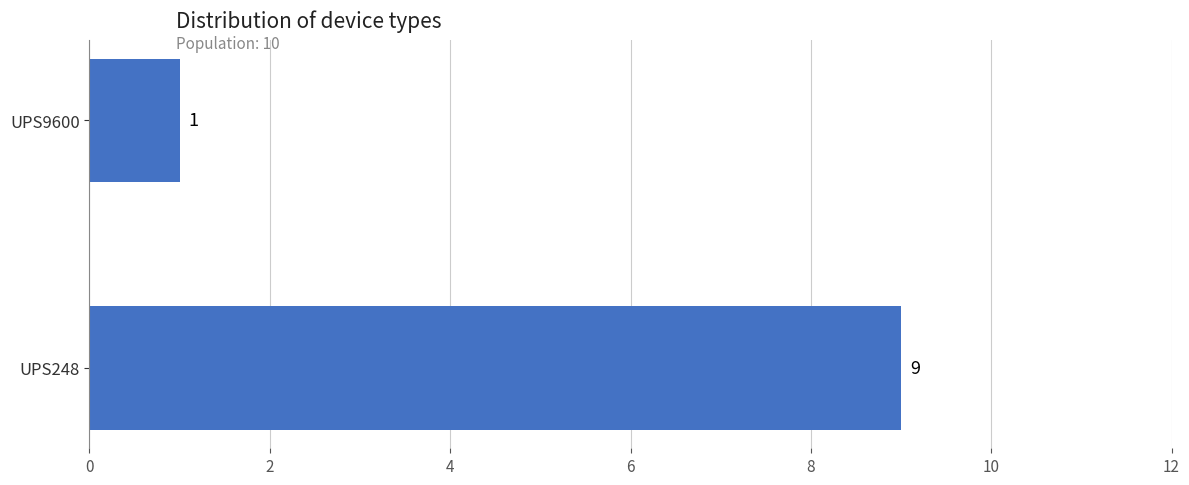

The chart shows a value of 1 at UPS9600. True or false?

True